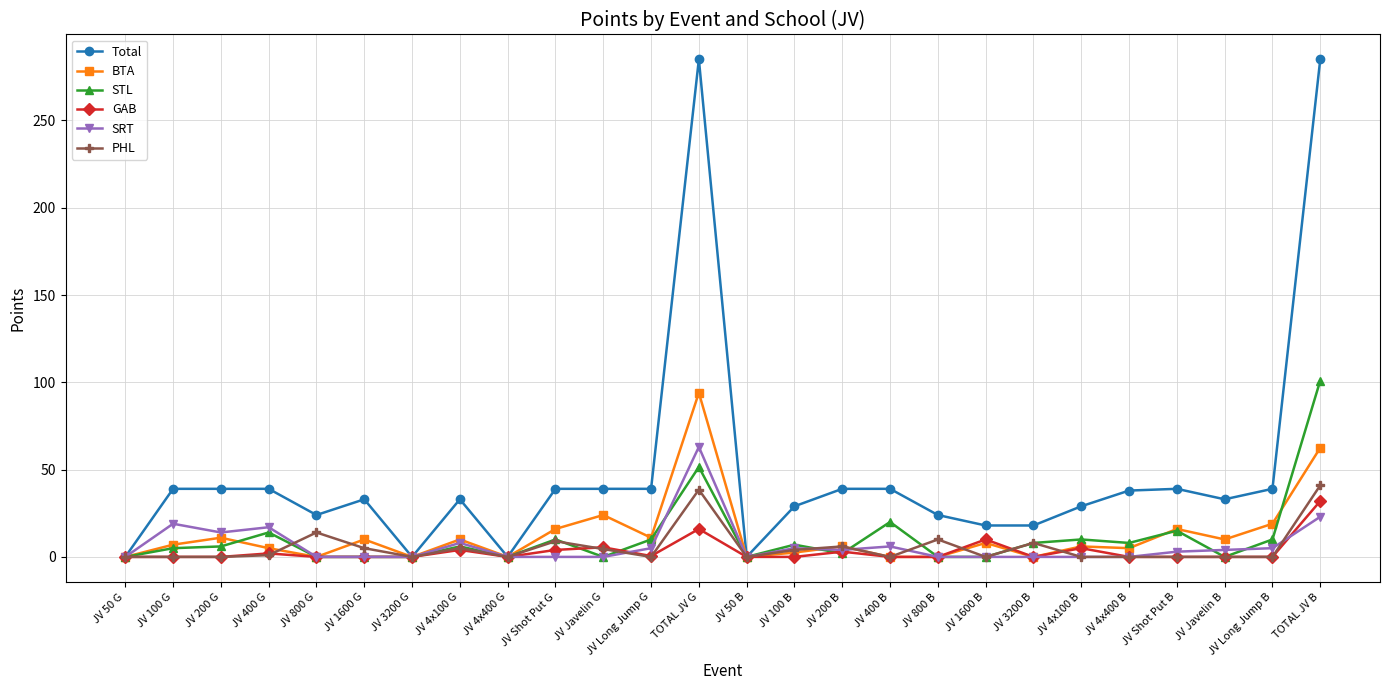

What is the label of the 17th point from the right?

JV Shot Put G